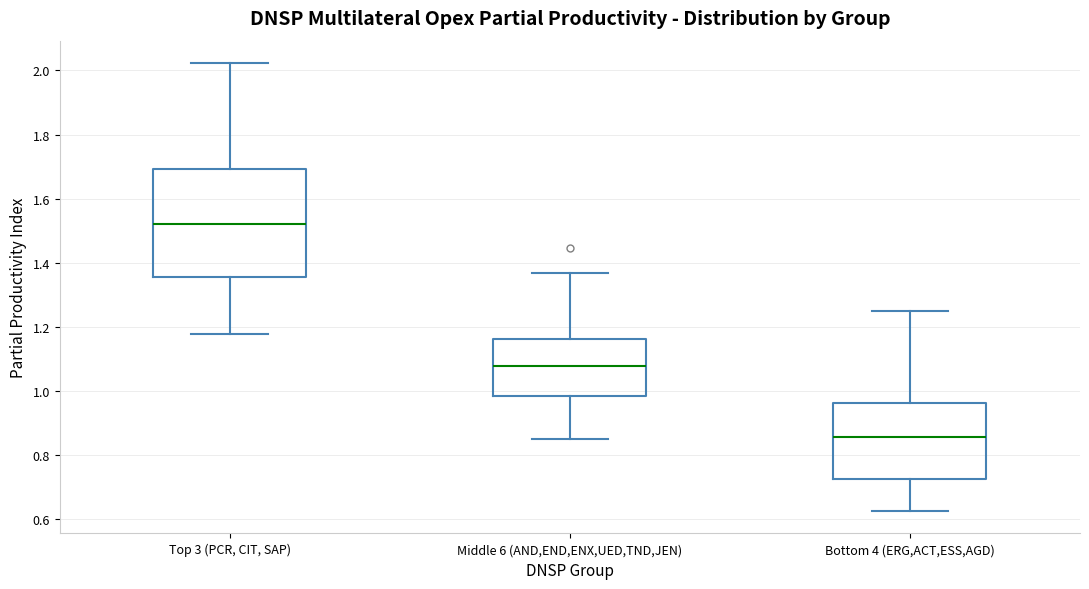

Reading left to right, read every box against the y-axis: the position of its median line, the range the box covers, and the ends of its whiskers. The values are not printed on the chart, so give them approximately, as read against the axis.

Top 3 (PCR, CIT, SAP): median 1.52, box 1.36 to 1.70, whiskers 1.18 to 2.02
Middle 6 (AND,END,ENX,UED,TND,JEN): median 1.08, box 0.98 to 1.16, whiskers 0.86 to 1.36
Bottom 4 (ERG,ACT,ESS,AGD): median 0.86, box 0.72 to 0.96, whiskers 0.62 to 1.24